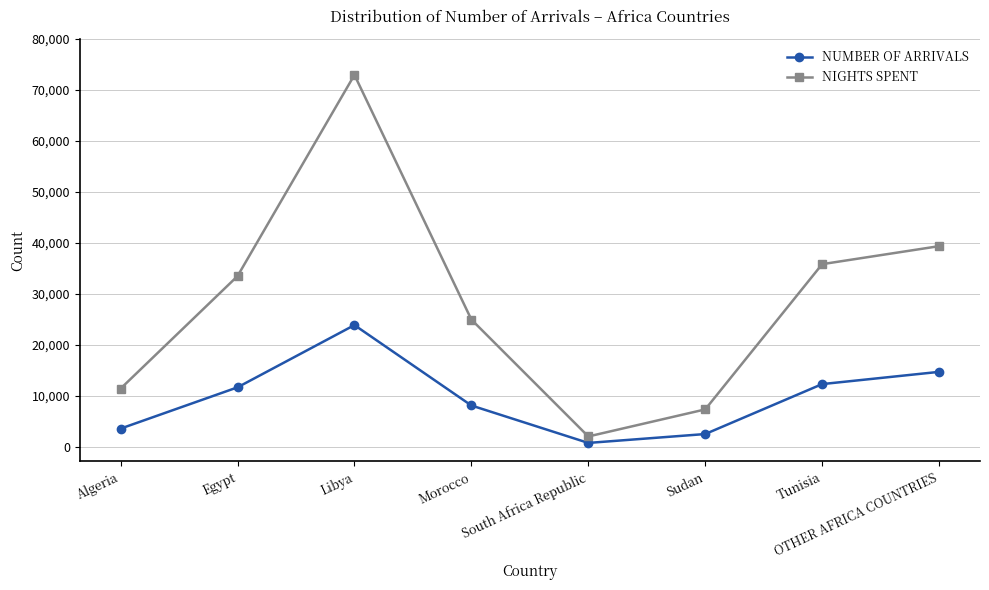

Which series has the largest total across all categories?

NIGHTS SPENT